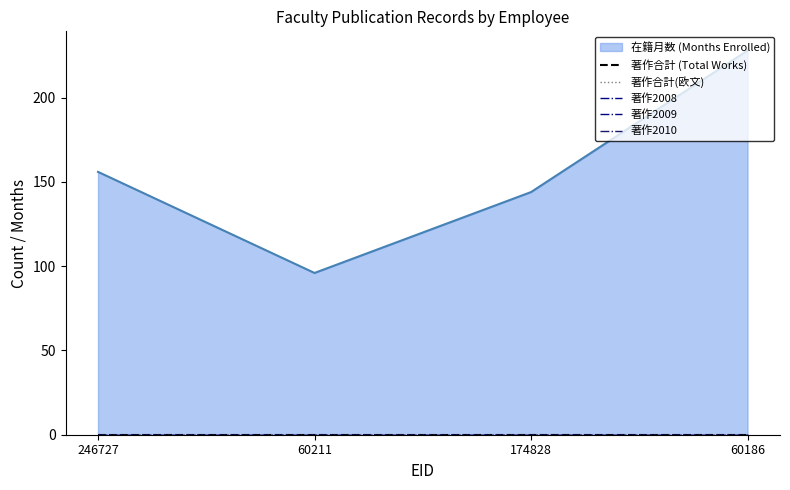

Reading right to left, what are all the values shown in this chart?

在籍月数: 60186=228	174828=144	60211=96	246727=156
著作合計: 60186=0	174828=0	60211=0	246727=0
著作合計(欧文): 60186=0	174828=0	60211=0	246727=0
著作2008: 60186=0	174828=0	60211=0	246727=0
著作2009: 60186=0	174828=0	60211=0	246727=0
著作2010: 60186=0	174828=0	60211=0	246727=0